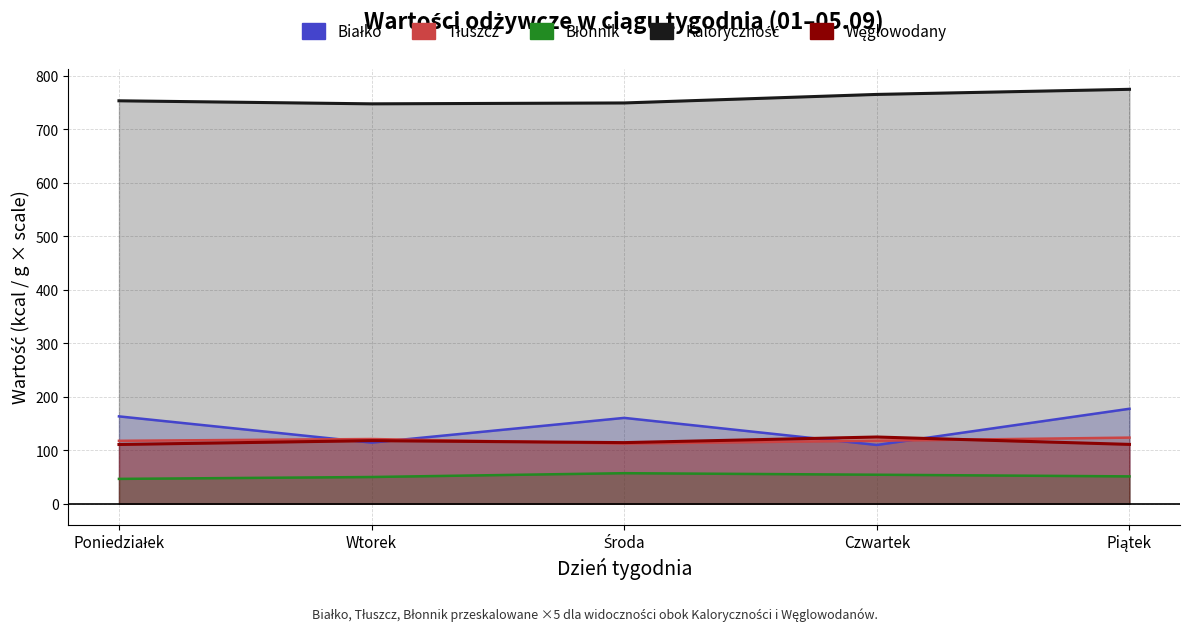

What is the value of the Kaloryczność point at the 4th from the left?

765.1